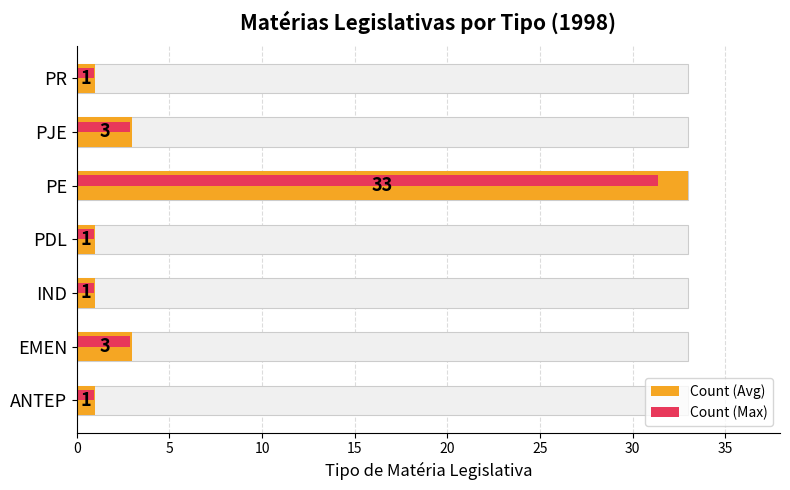

How many bars are there in total?

14